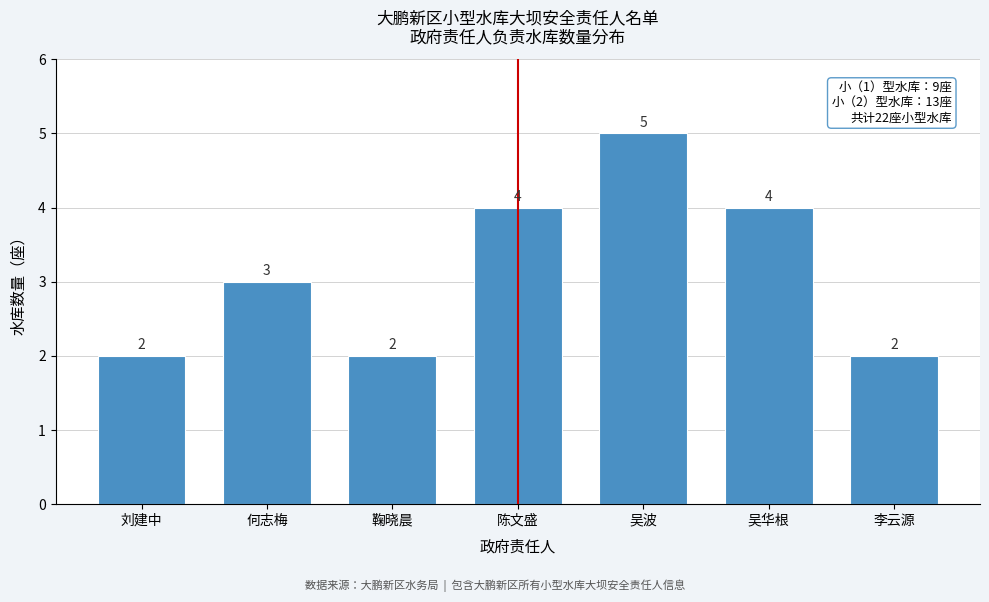

Reading right to left, transcribe all the data shown in this chart.

李云源=2	吴华根=4	吴波=5	陈文盛=4	鞠晓晨=2	何志梅=3	刘建中=2